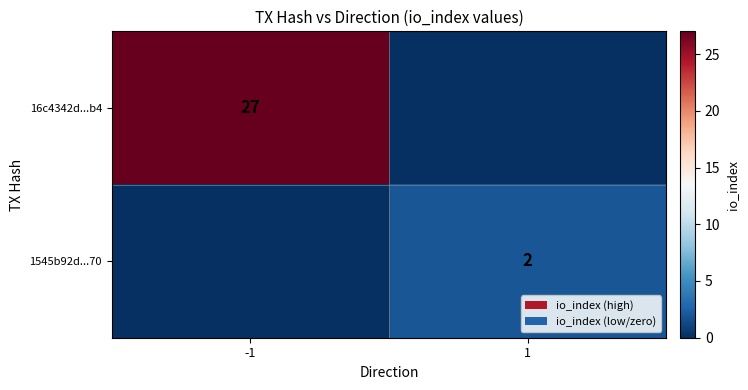

Is the value of 1545b92d...70 at 1 greater than the value of 16c4342d...b4 at -1?

No